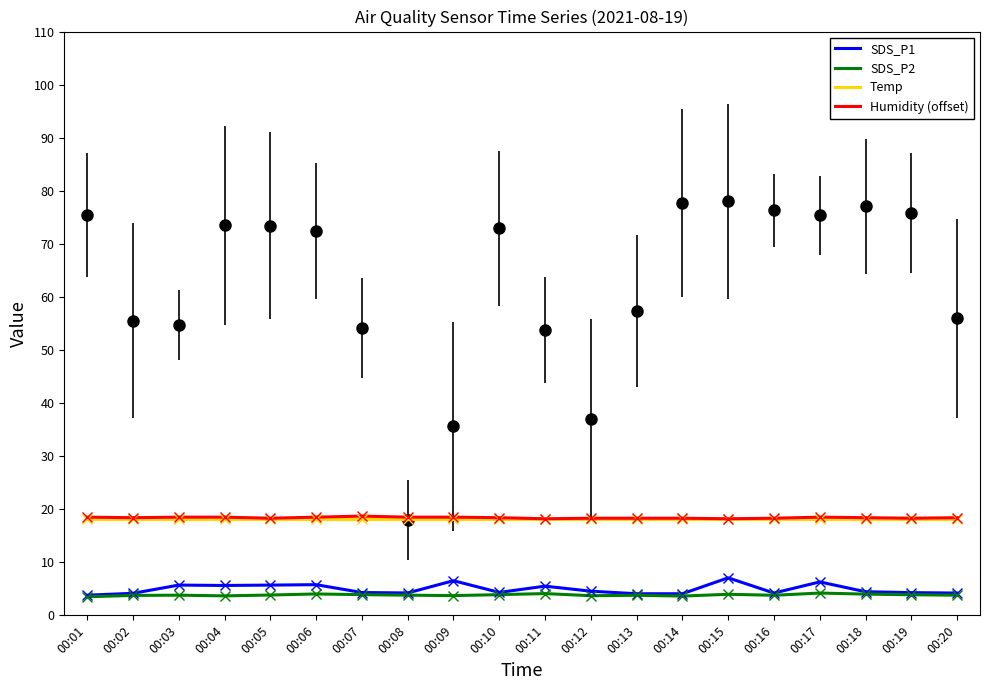

What is the sum of all Temp values?

362.0